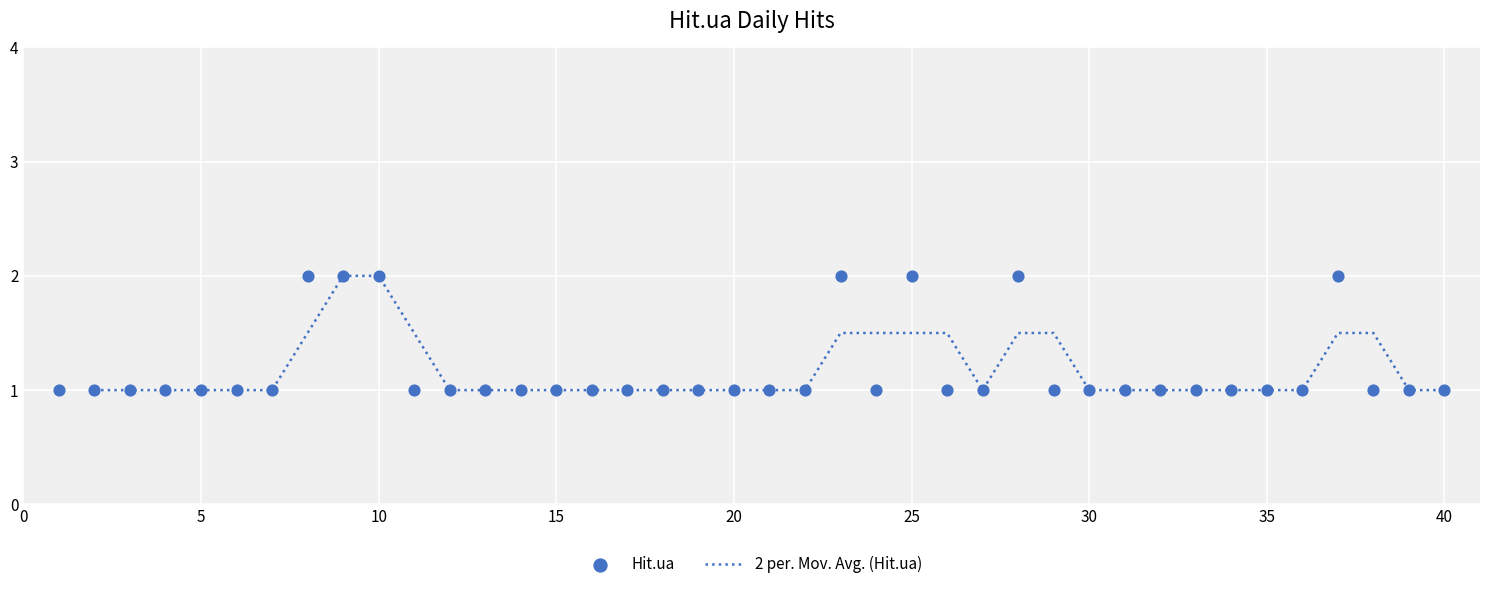

What is the ratio of the value at 2024-04-02 to the value at 2024-02-20?

1.0